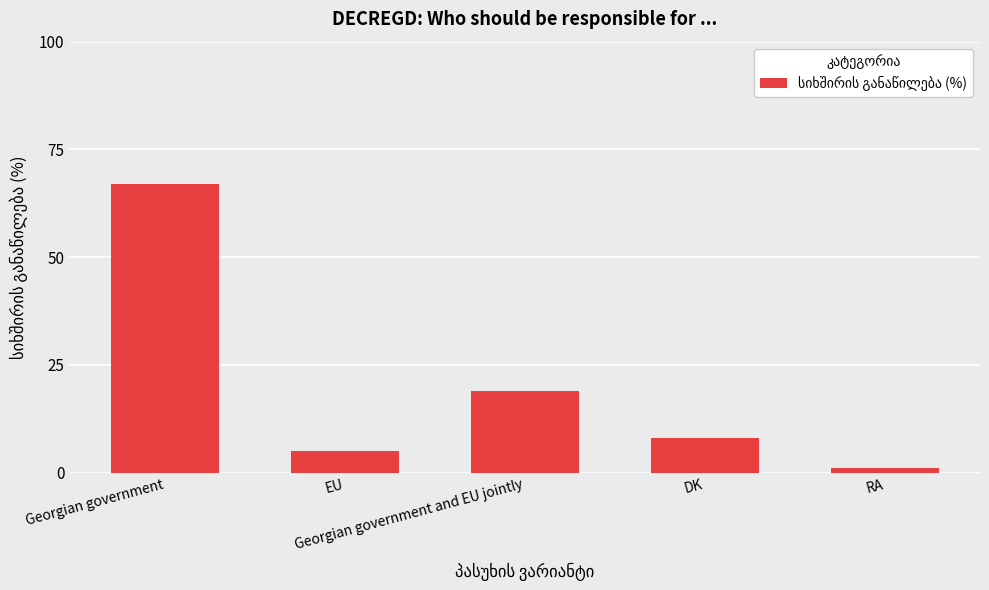

Between EU and DK, which is larger?

DK